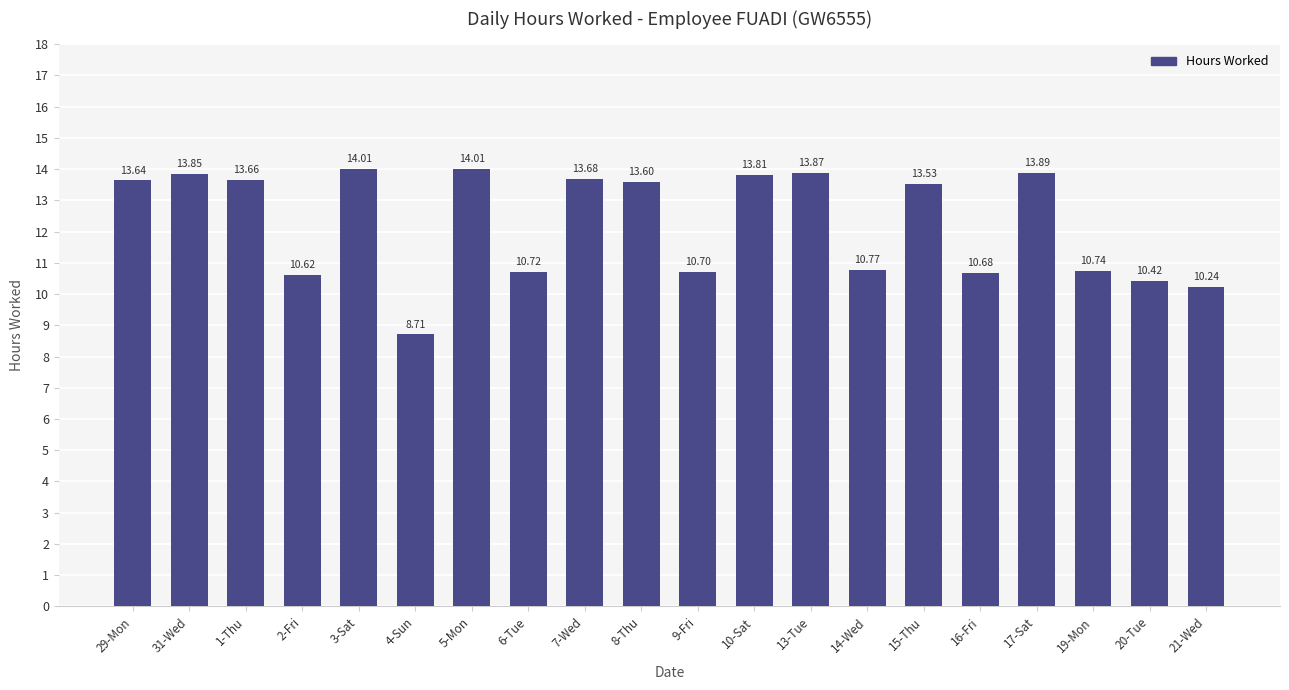

Are the bars horizontal?

No